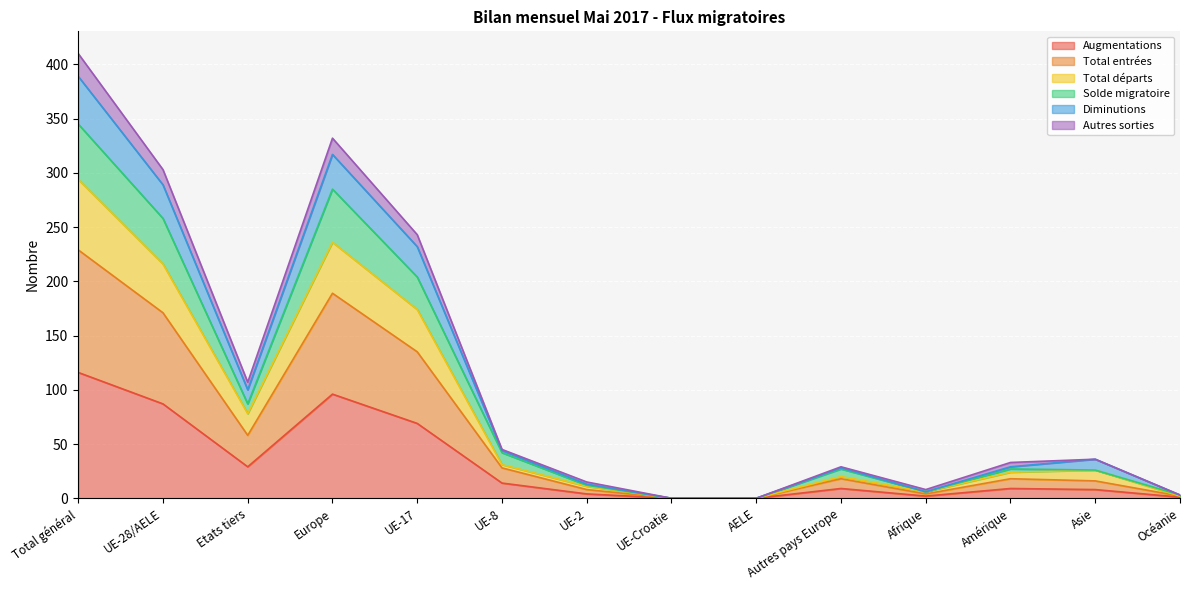

True or false: Total départs and Autres sorties intersect in this chart.

False